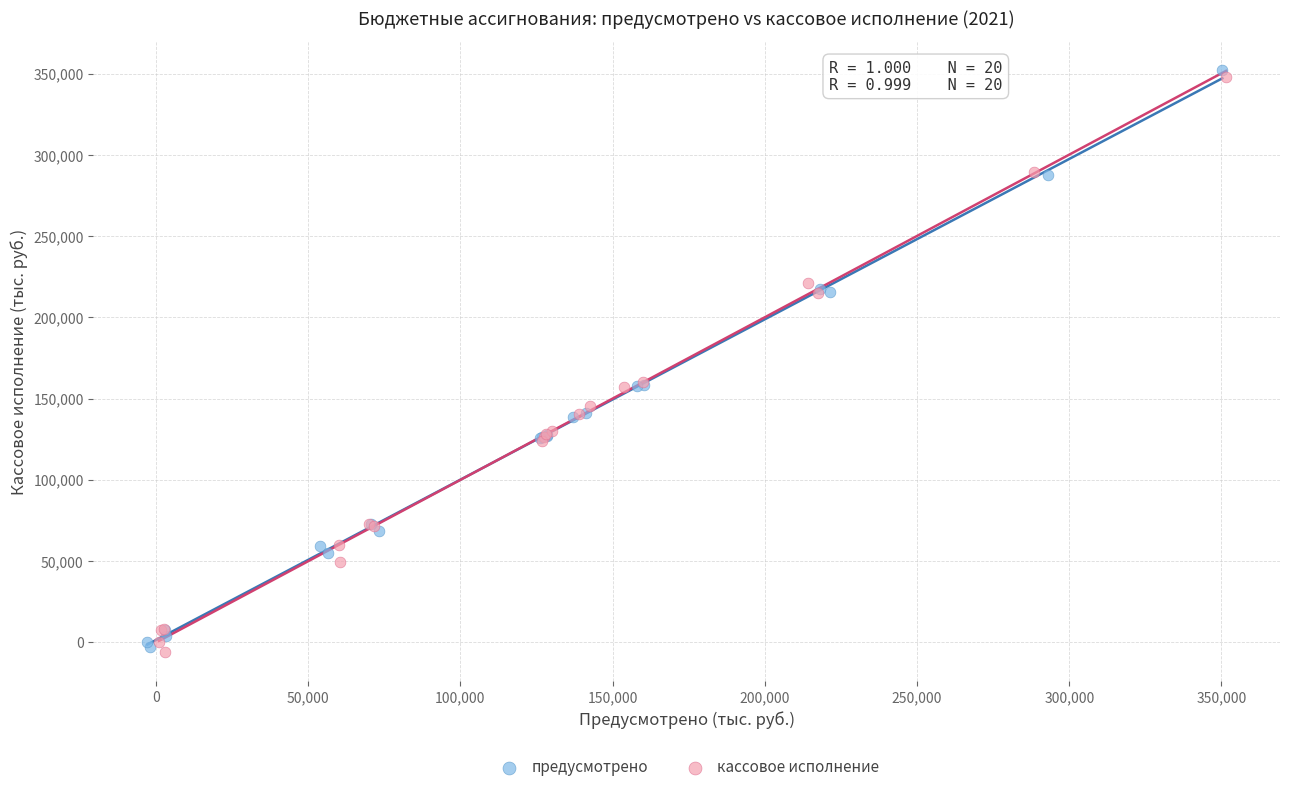

Which series reaches the minimum Y coordinate?

кассовое исполнение